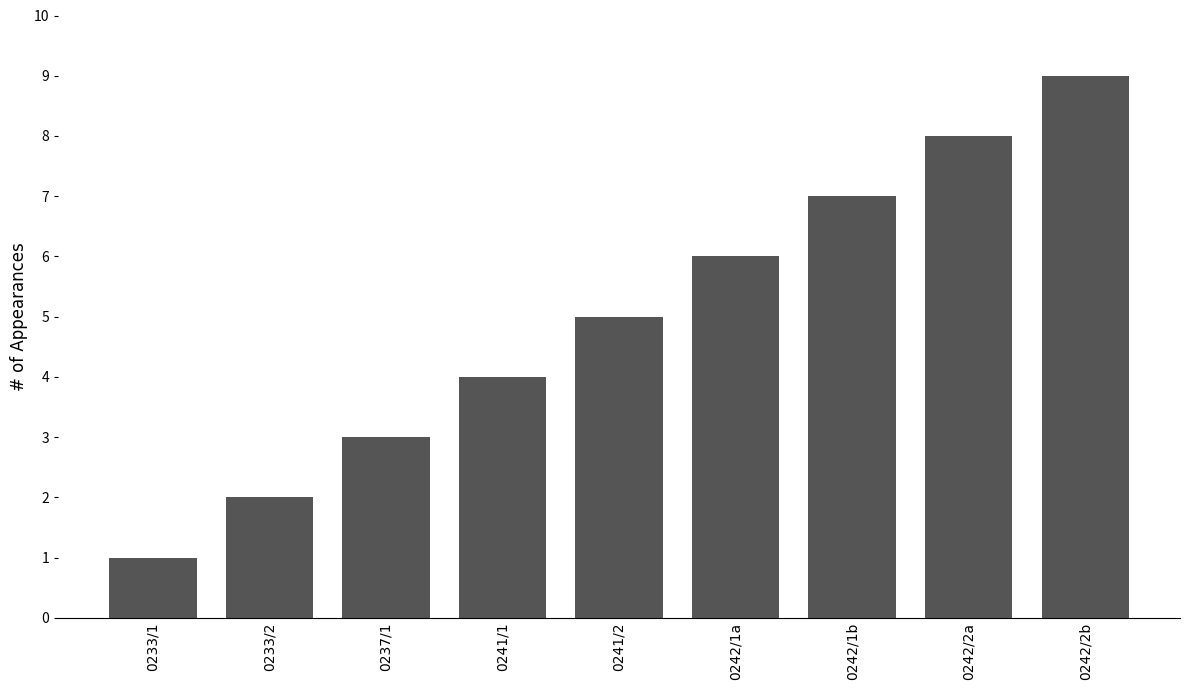

Does the chart contain any negative values?

No